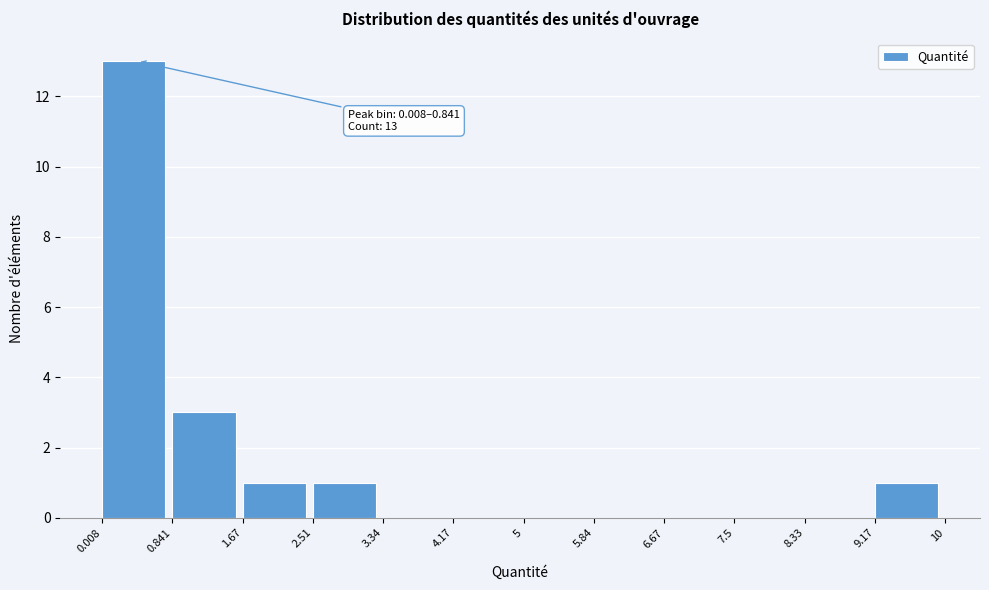

Which range on the x-axis has the tallest bar?

0.008 to 0.841